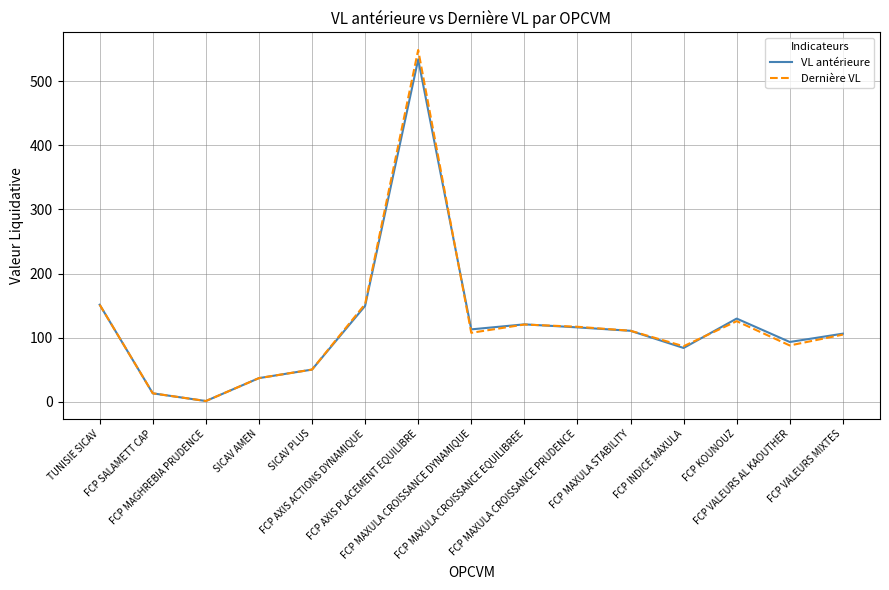

How many values in the VL antérieure series are below 110?

7